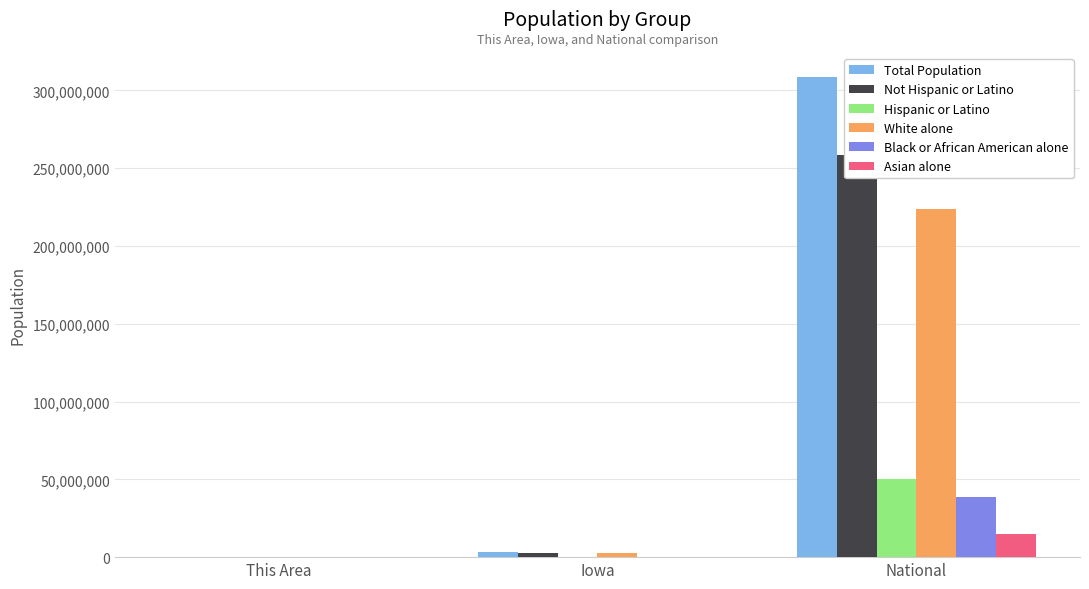

True or false: White alone has a value of 1486 at This Area.

False